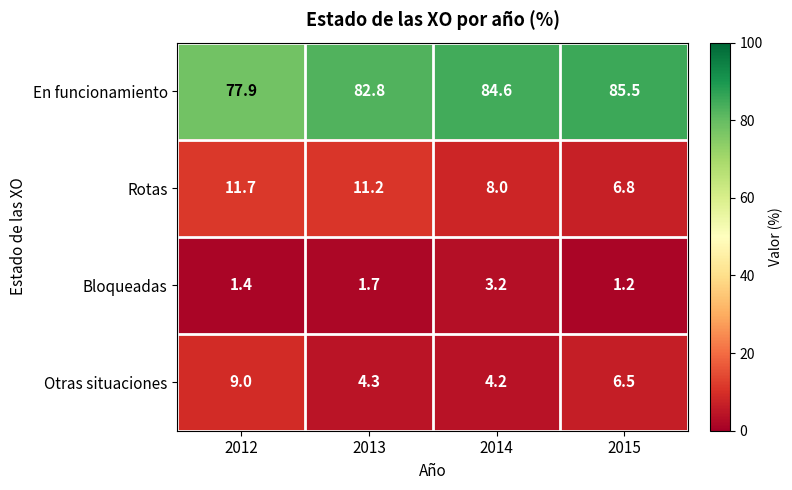

What is the greatest value displayed?

85.5